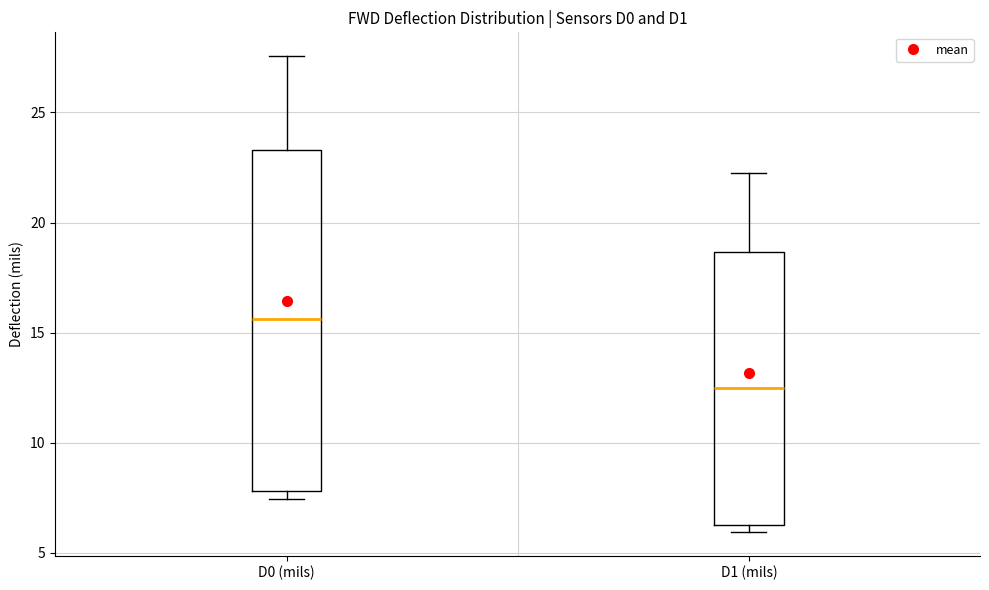

Reading left to right, transcribe this box plot: for each box, give where its median line is, the range the box spans, and where its two whiskers end, as read against the y-axis. The values are not printed on the chart, so give them approximately, as read against the axis.

D0 (mils): median 15.5, box 8.0 to 23.5, whiskers 7.5 to 27.5
D1 (mils): median 12.5, box 6.5 to 18.5, whiskers 6.0 to 22.0